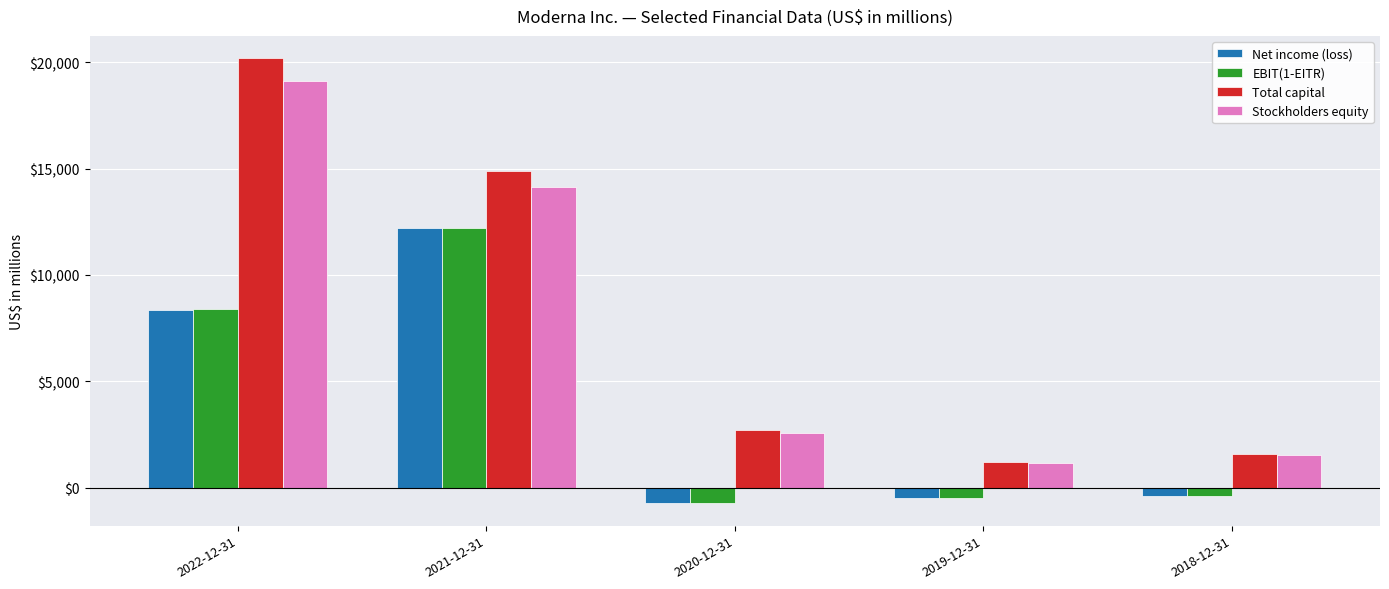

Which category has the highest value in the Stockholders equity series?

2022-12-31